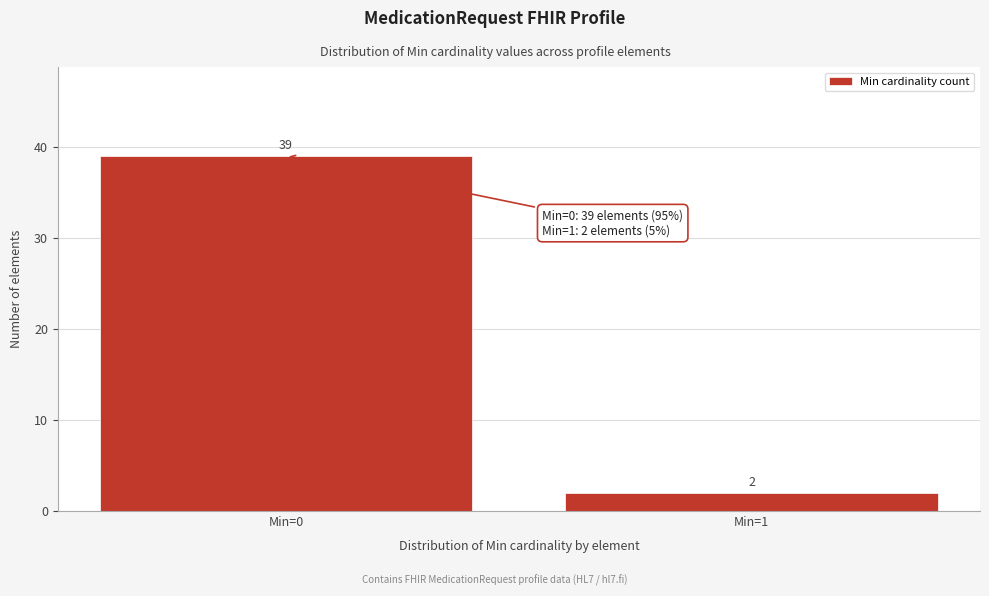

Reading left to right, what are all the values shown in this chart?

39	2